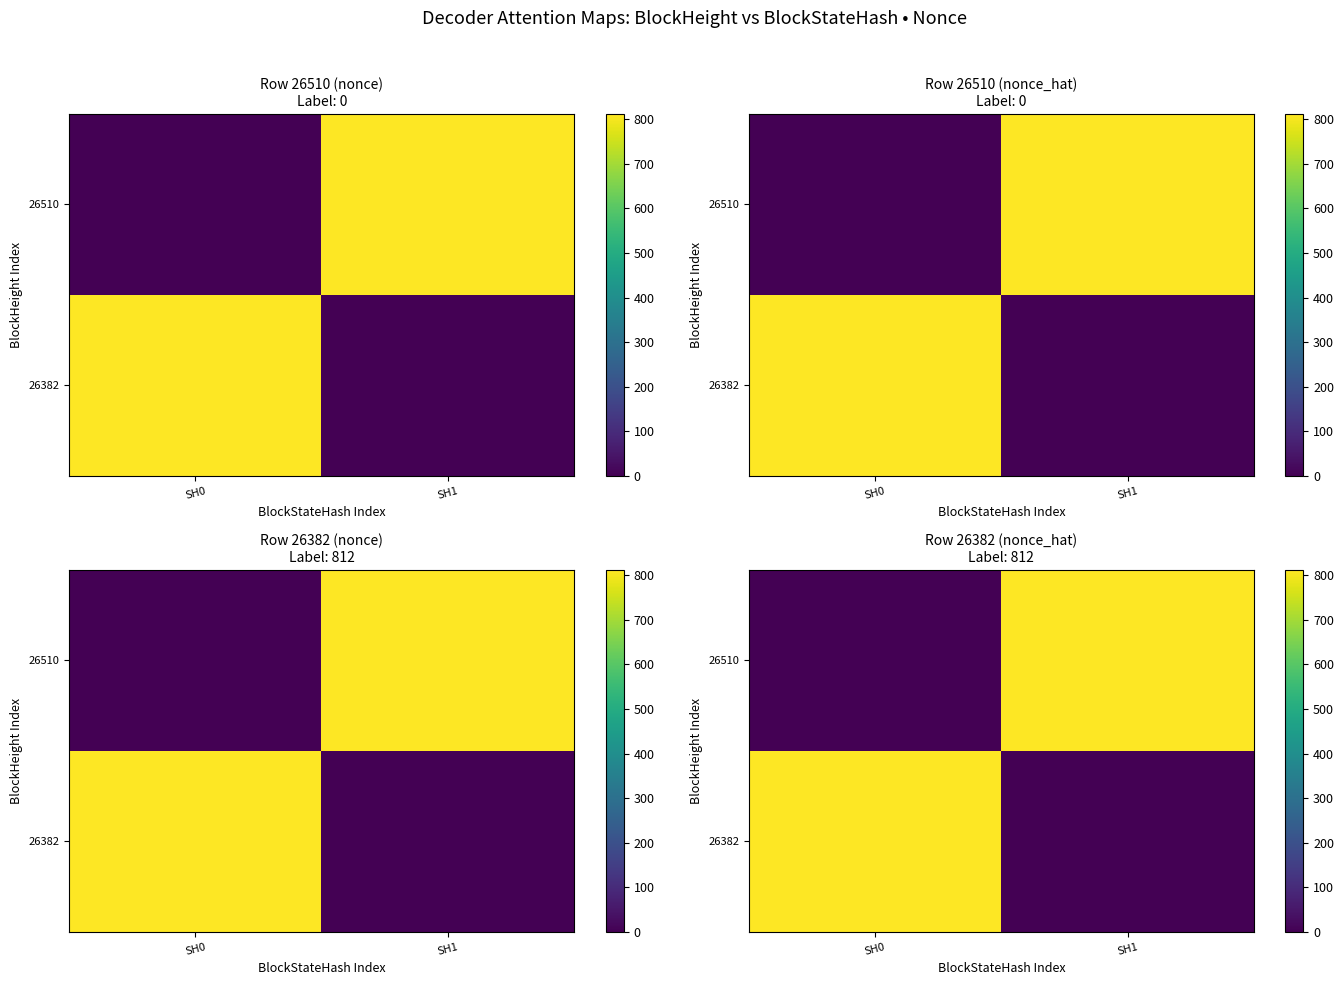

Which label corresponds to the largest value in the chart?

SH1